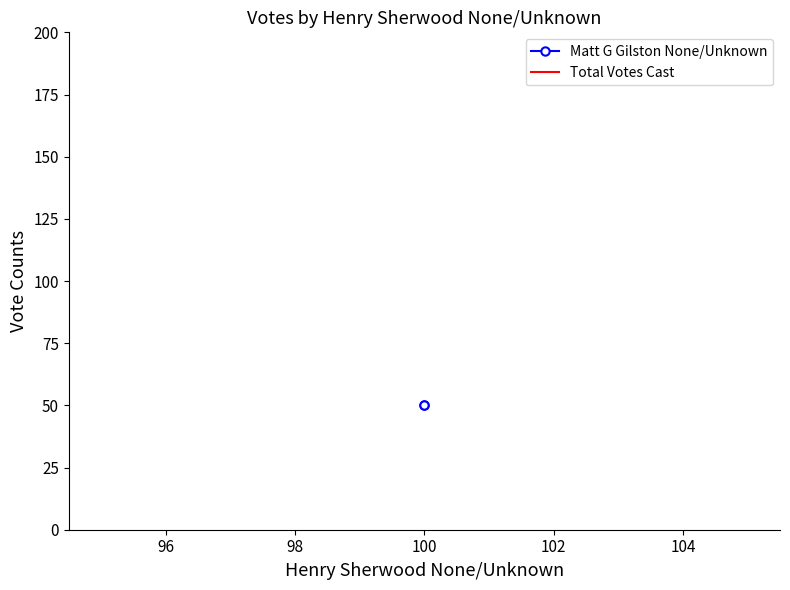

What is the maximum value for Matt G Gilston None/Unknown?

50